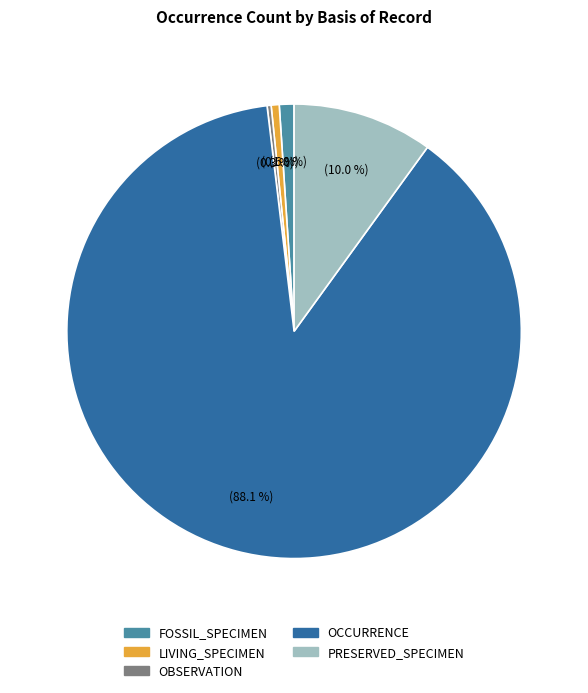

Which category has the biggest portion of the pie?

OCCURRENCE